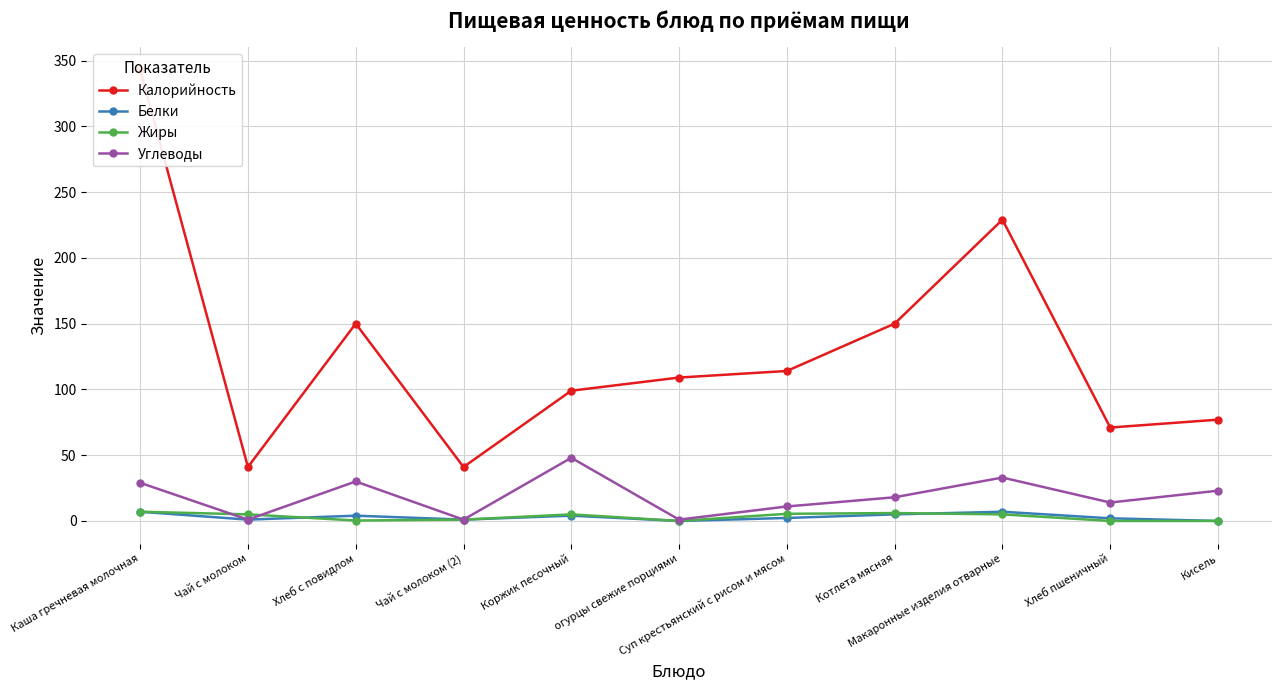

Which category has the lowest value across all series?

огурцы свежие порциями